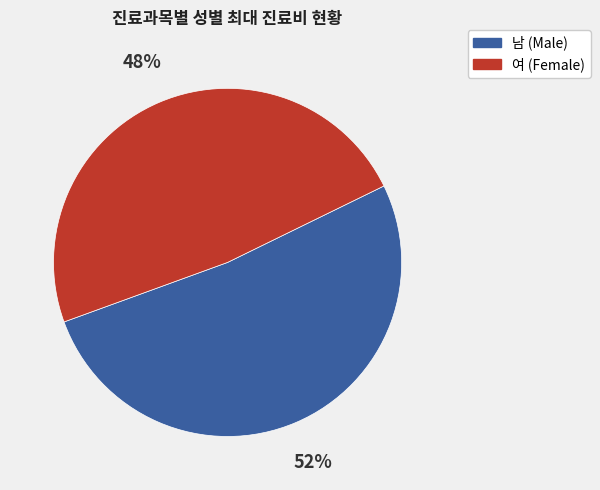

Count the number of slices in the pie.

2